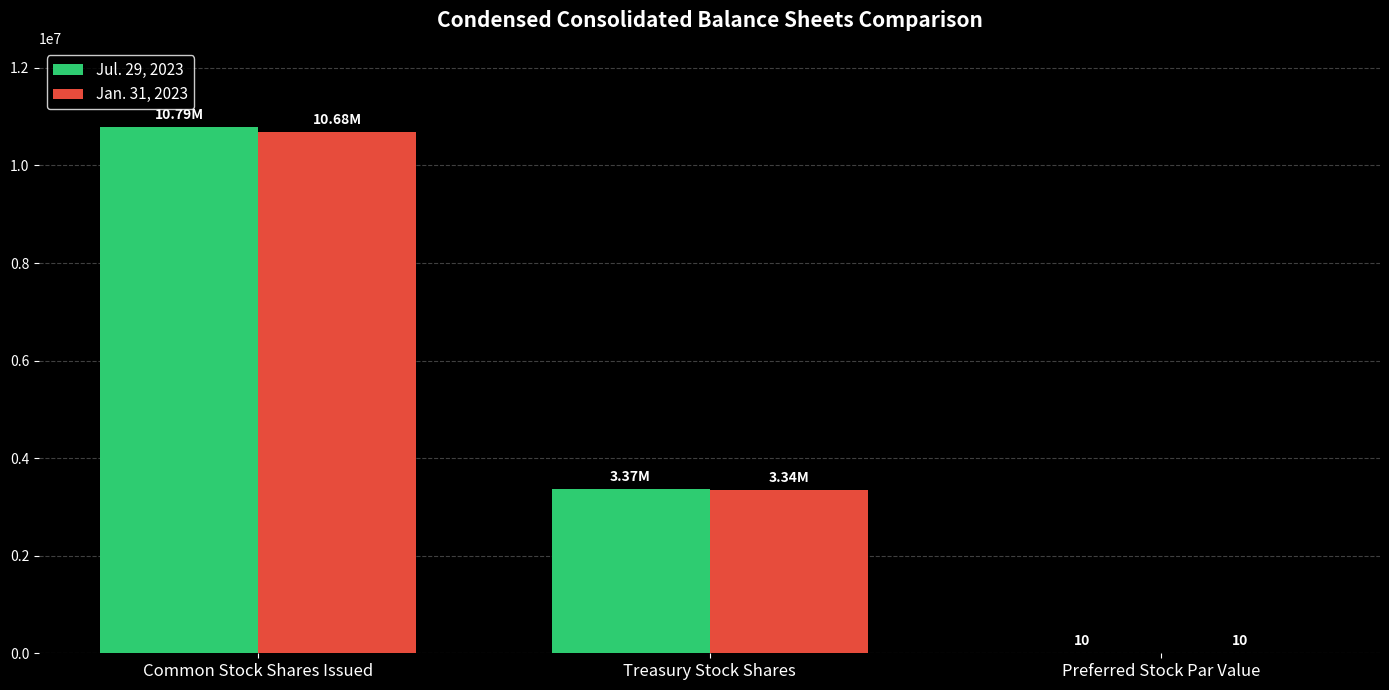

What is the sum of all Jul. 29, 2023 values?

14161108